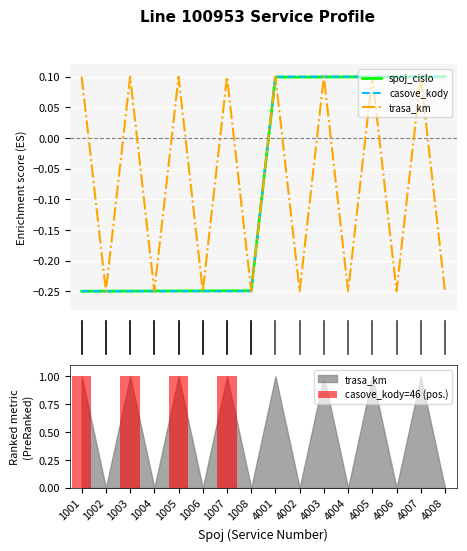

Read the casove_kody value at 4006.

0.1